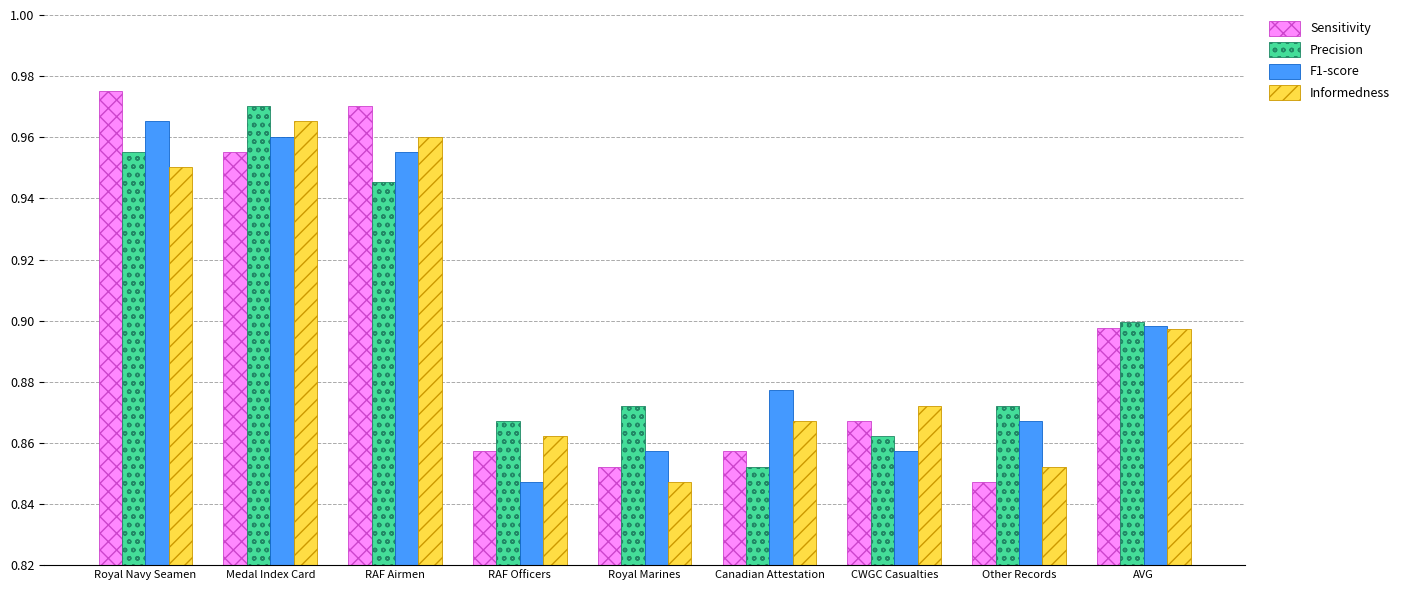

How many bars are there in each group?

4